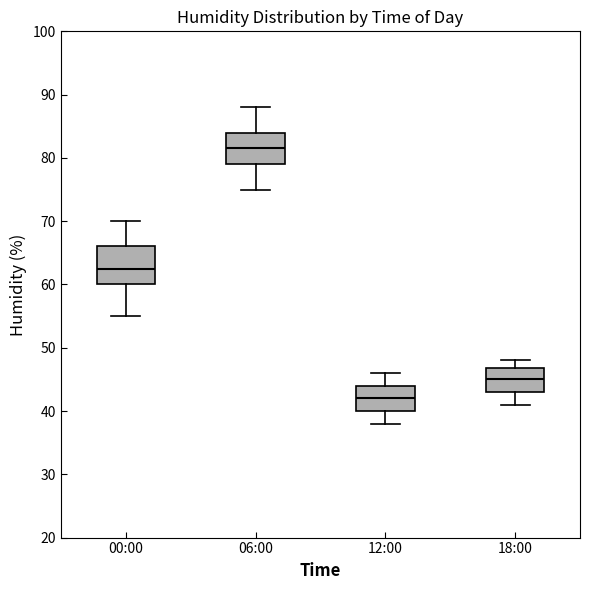

Comparing the boxes themselves (not the whiskers), which one is the tallest?

00:00